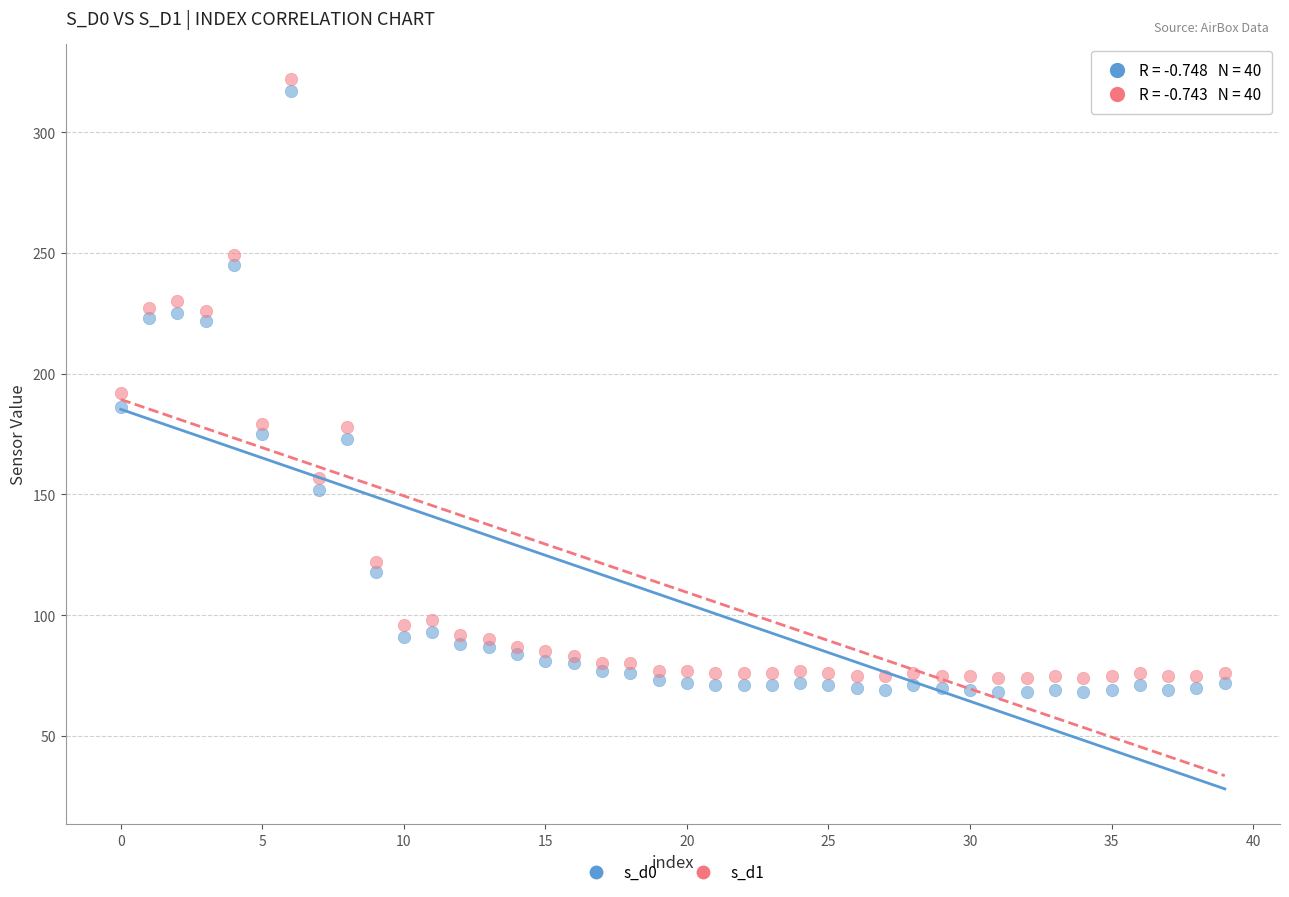

Which series reaches the minimum Y coordinate?

s_d0